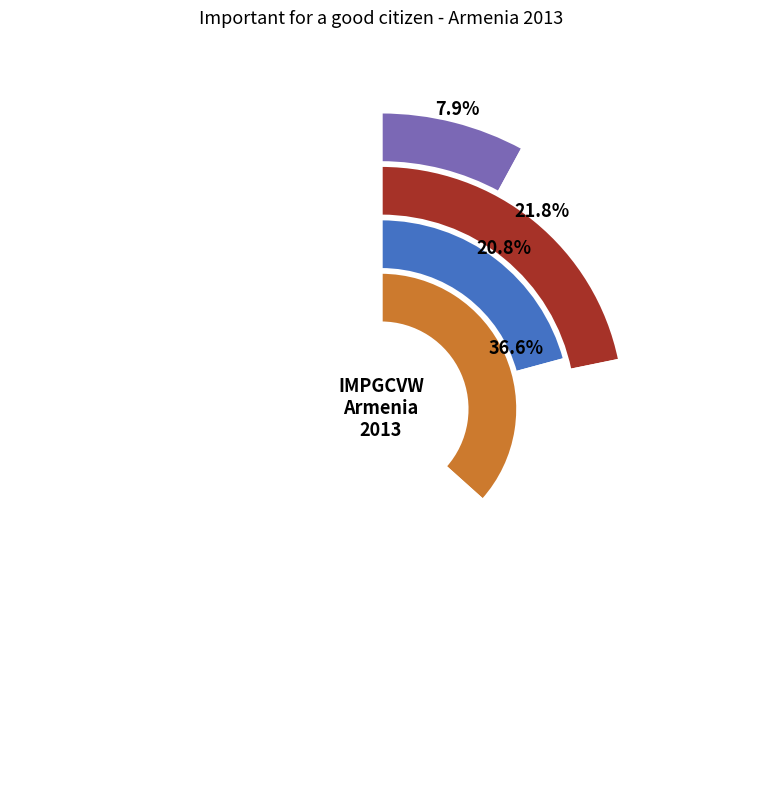

To the nearest percent, what portion does Extremely important represent?

37%